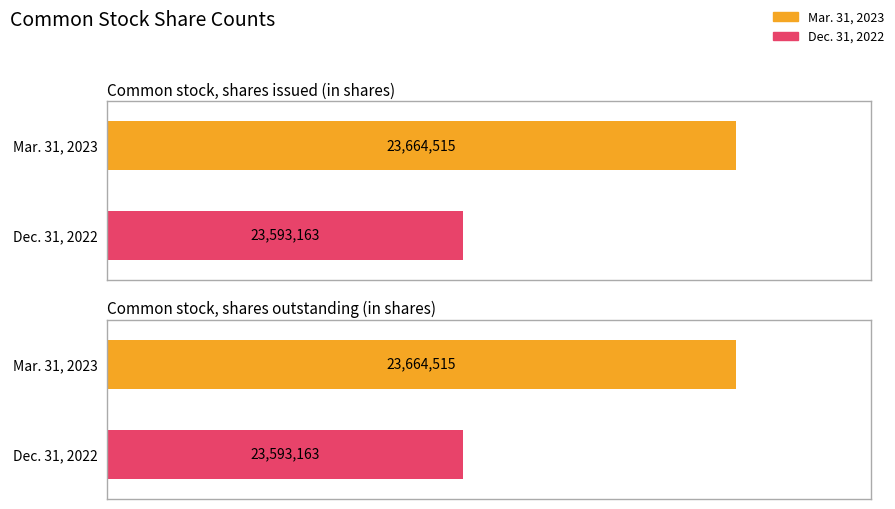

Is it true that Mar. 31, 2023 equals 23664515 at Common stock, shares outstanding (in shares)?

True